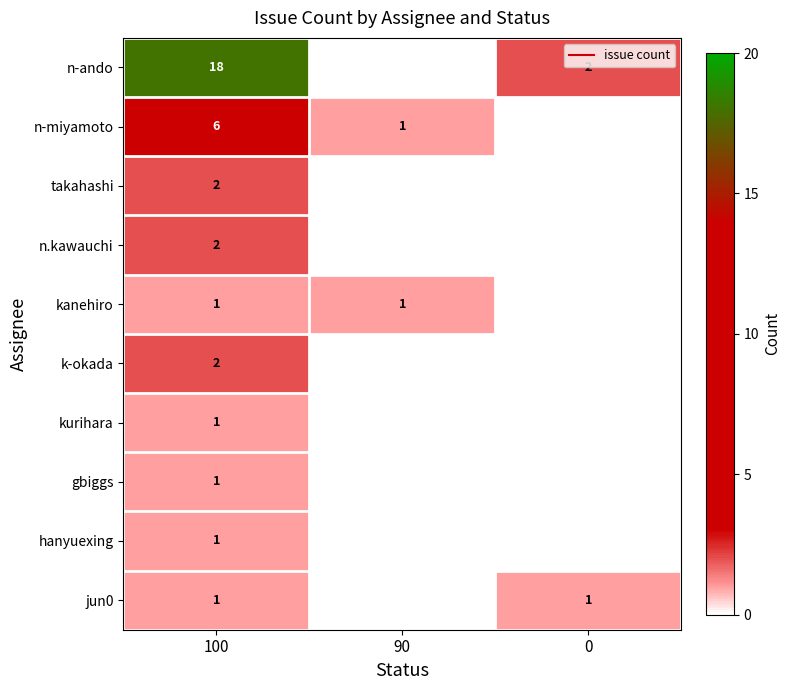

Where does the row_0 series first go above 2?

100